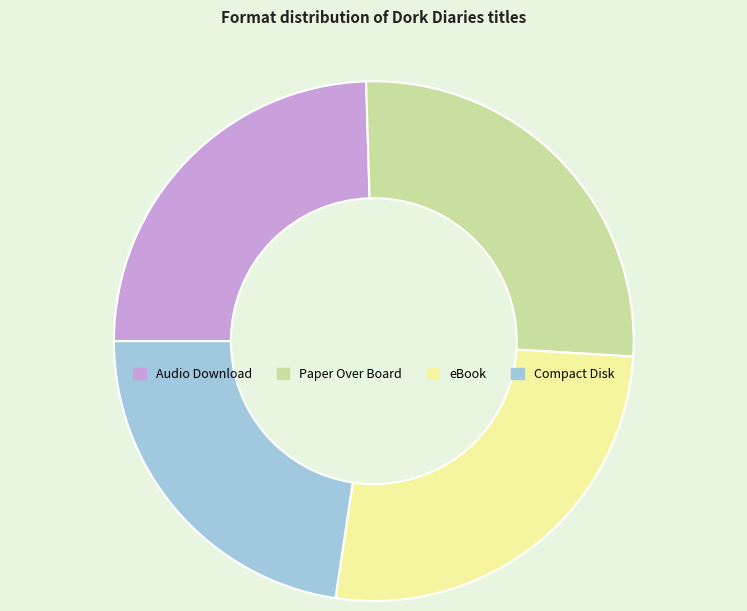

What is the smallest slice in the pie chart?

Compact Disk